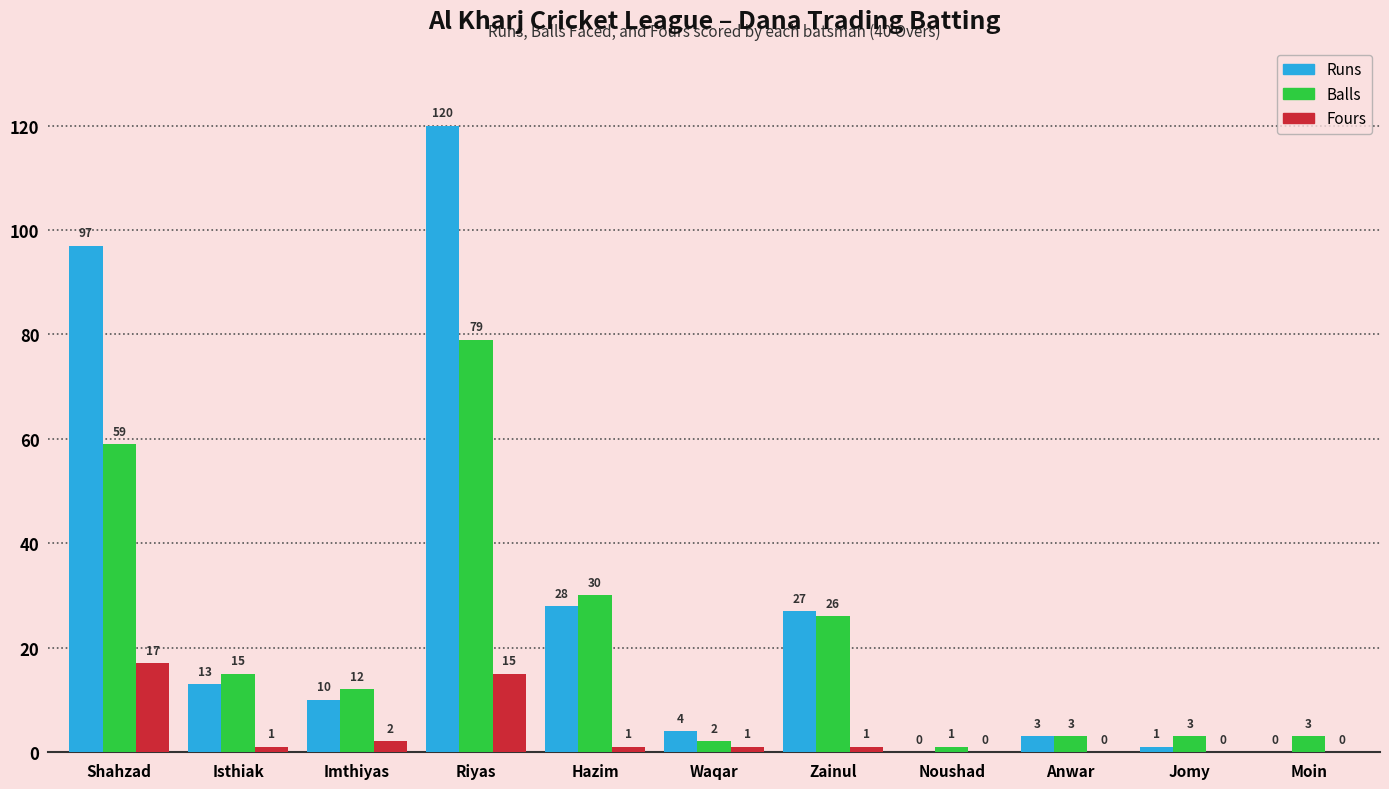

What is the sum of all Runs values?

303